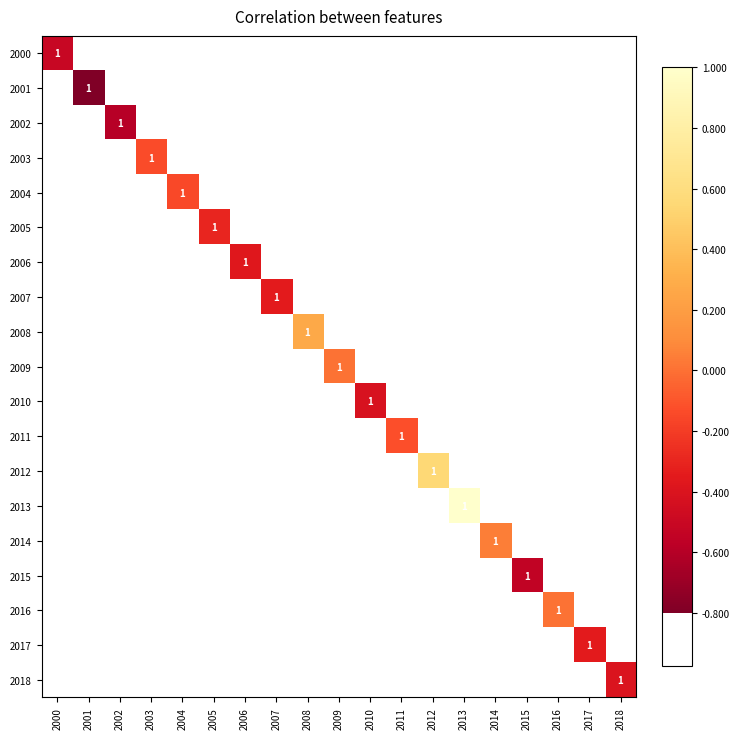

How many negative values does the 2000 series have?

1